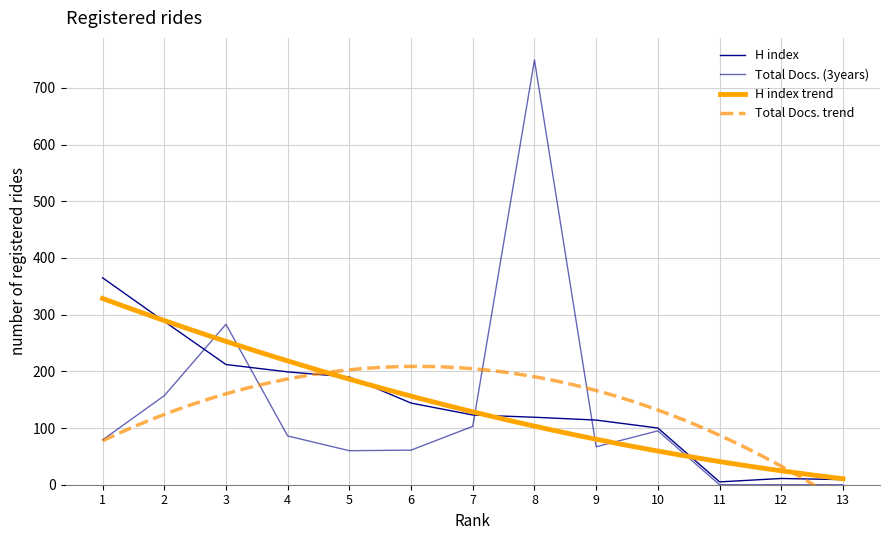

How many data points in H index are above 123?

6